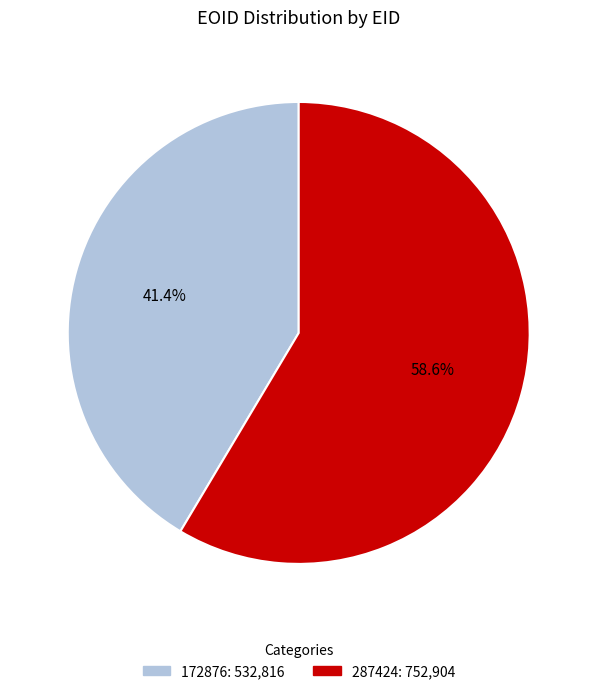

What percentage do 172876 and 287424 together represent?

100.0%